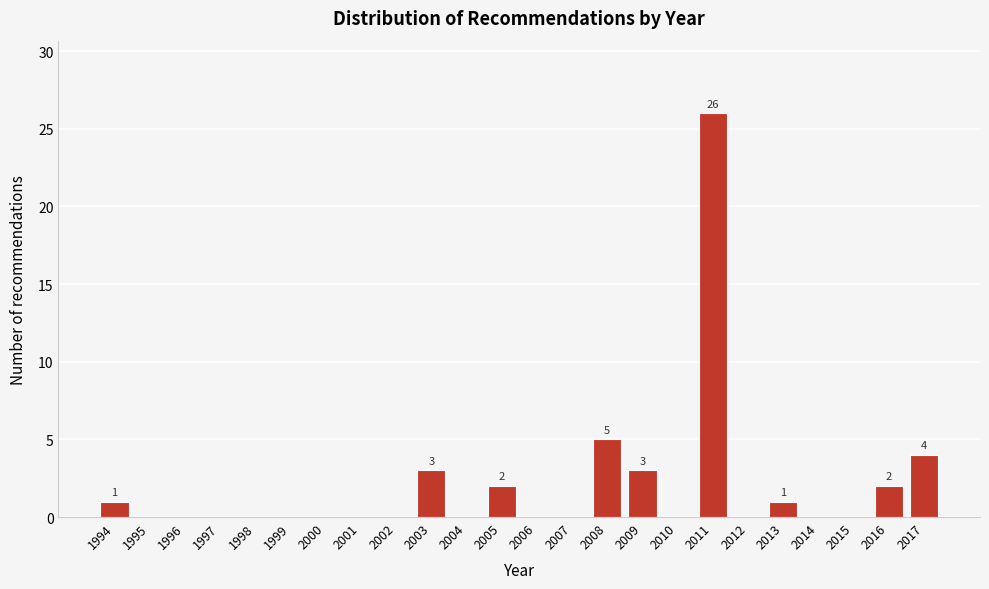

Reading right to left, what are all the values shown in this chart?

2017=4	2016=2	2015=0	2014=0	2013=1	2012=0	2011=26	2010=0	2009=3	2008=5	2007=0	2006=0	2005=2	2004=0	2003=3	2002=0	2001=0	2000=0	1999=0	1998=0	1997=0	1996=0	1995=0	1994=1